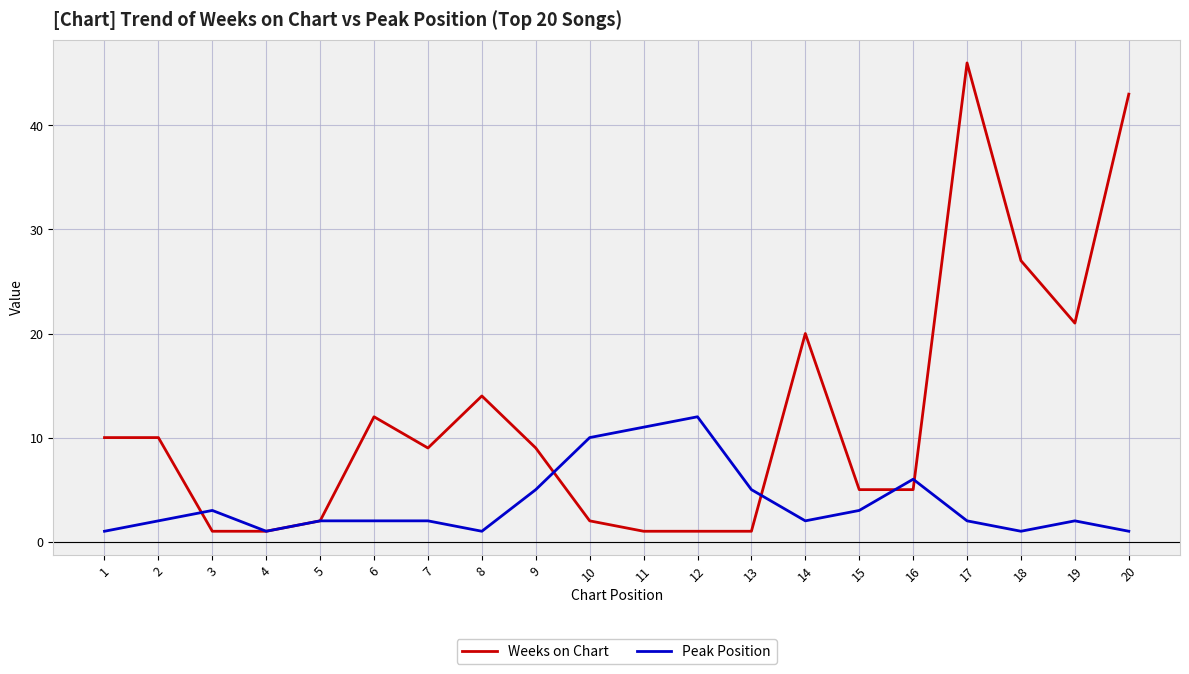

What is the greatest value displayed?

46